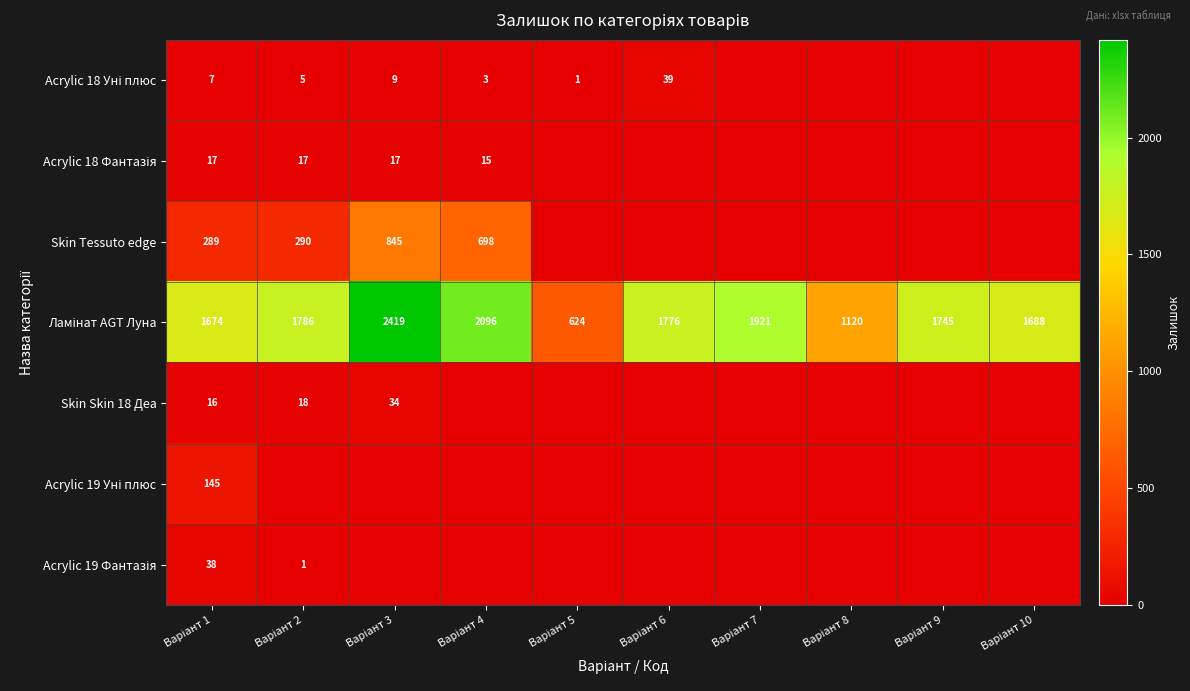

What is the difference between the maximum and second lowest values in the Acrylic 19 Уні плюс series?

145